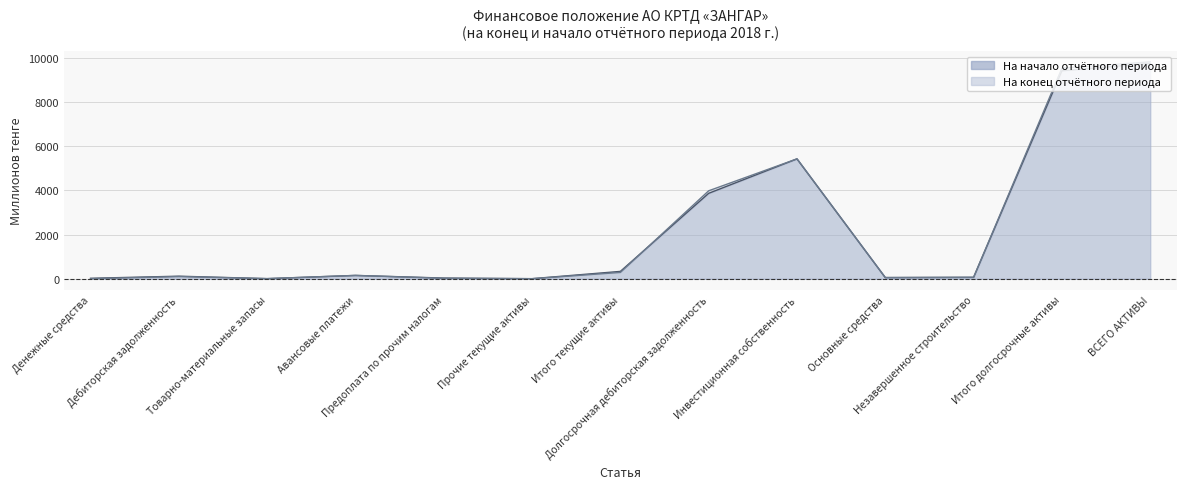

How many distinct data groups are displayed?

2